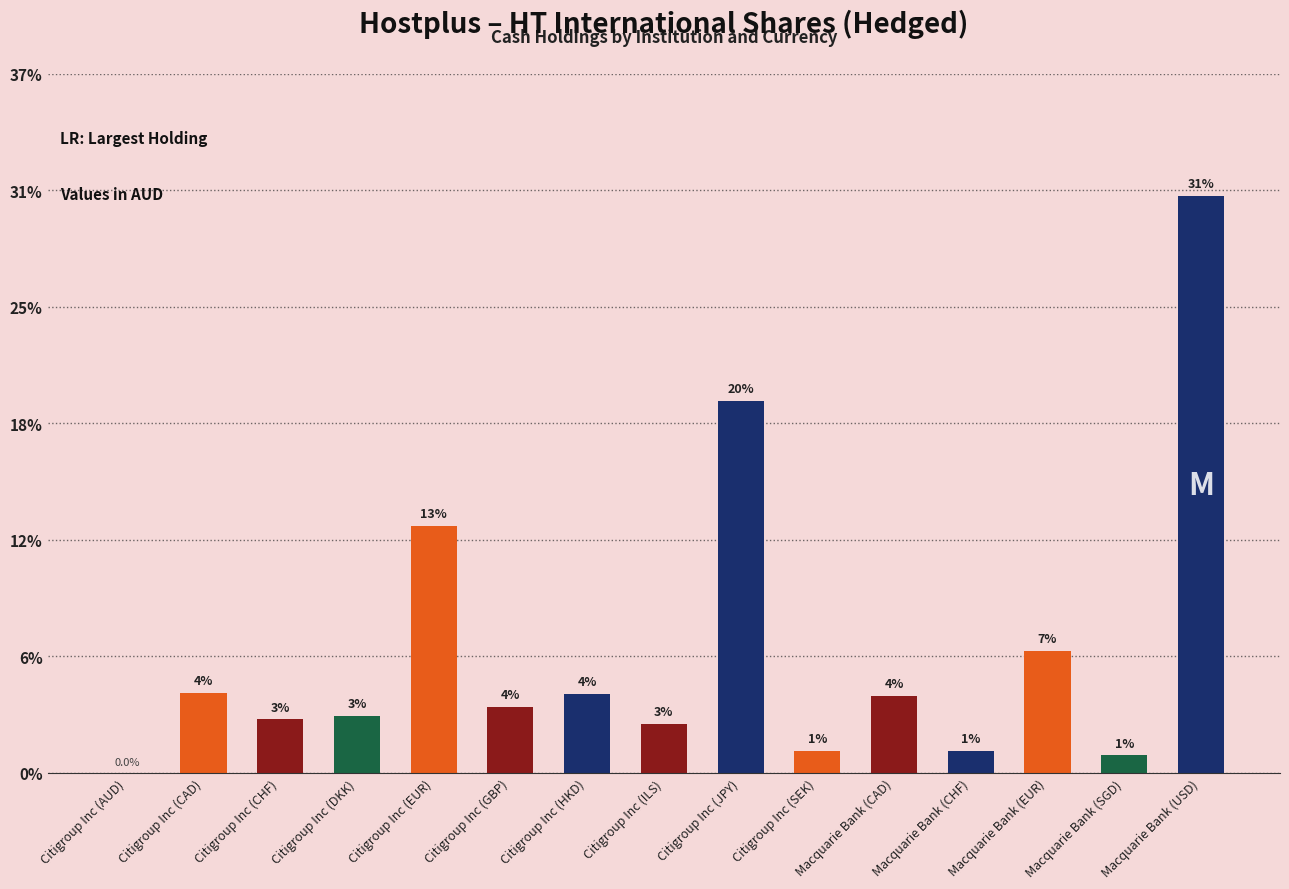

Which has a higher value, Citigroup Inc (HKD) or Citigroup Inc (ILS)?

Citigroup Inc (HKD)